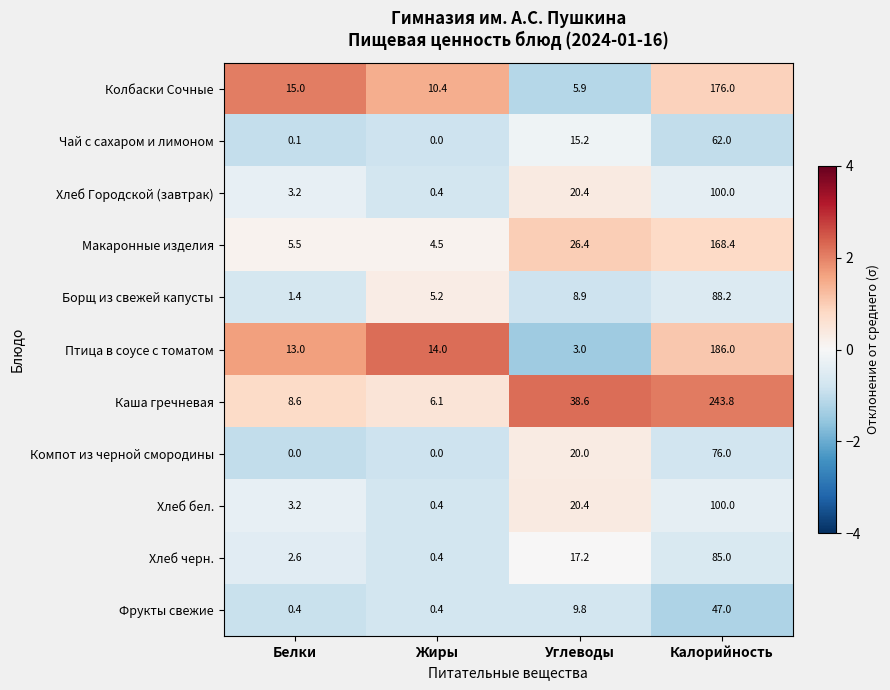

What is the spread (max minus min) of values at Углеводы?

35.6